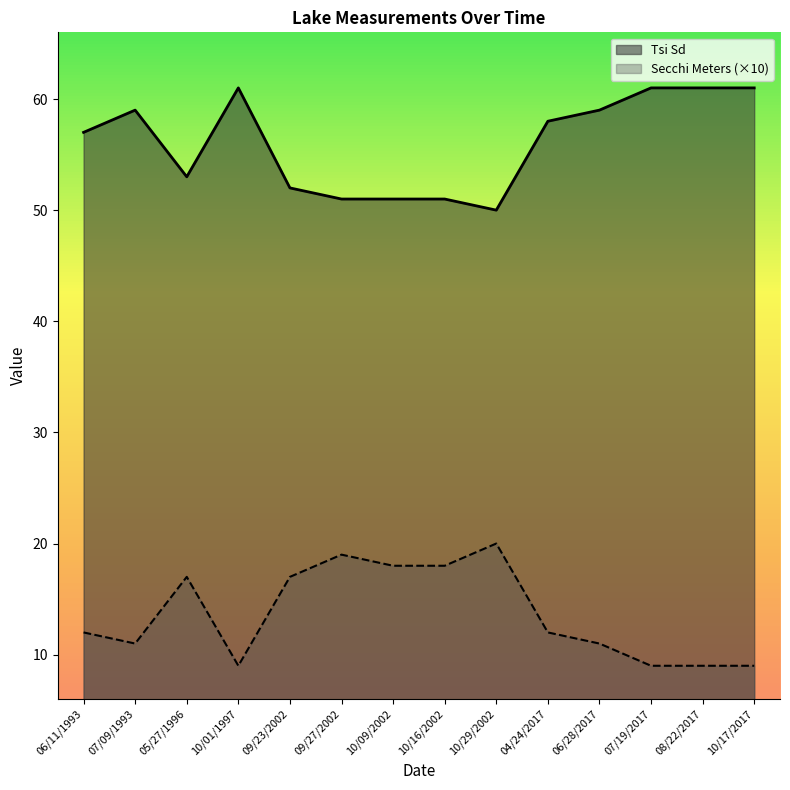

List the labels in order of Tsi Sd value, largest first.

10/01/1997, 07/19/2017, 08/22/2017, 10/17/2017, 07/09/1993, 06/28/2017, 04/24/2017, 06/11/1993, 05/27/1996, 09/23/2002, 09/27/2002, 10/09/2002, 10/16/2002, 10/29/2002